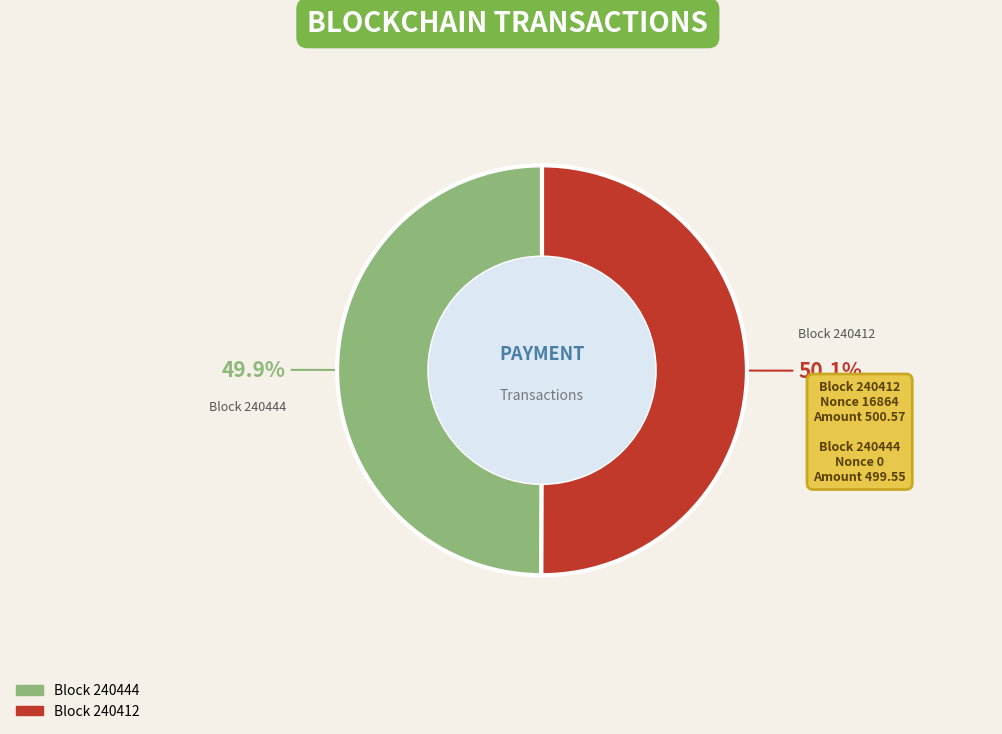

What is the ratio of the value at Block 240444 to the value at Block 240412?

1.0